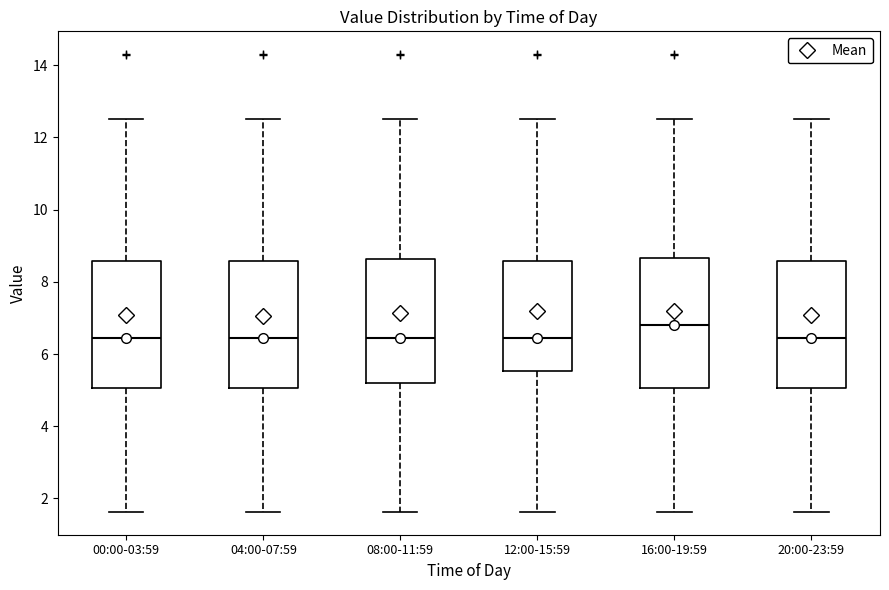

Where is the upper edge of the box for 08:00-11:59 on the y-axis? The values are not printed on the chart, so give them approximately, as read against the axis.

8.6